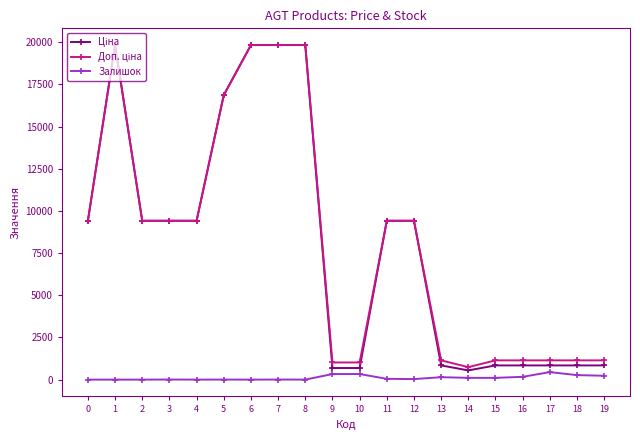

What is the greatest value displayed?

19831.1